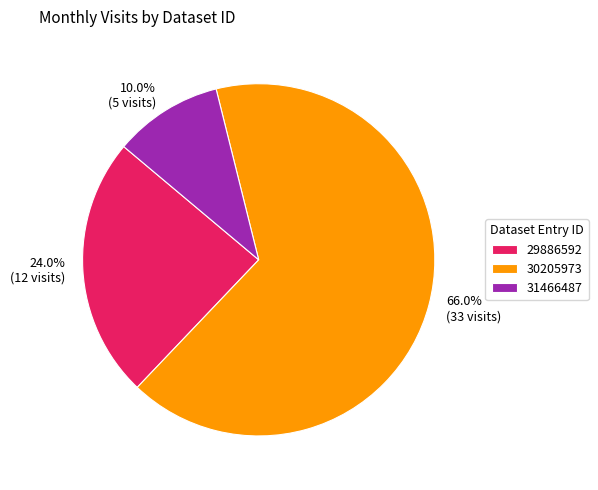

To the nearest percent, what percentage of the pie is 31466487?

10%